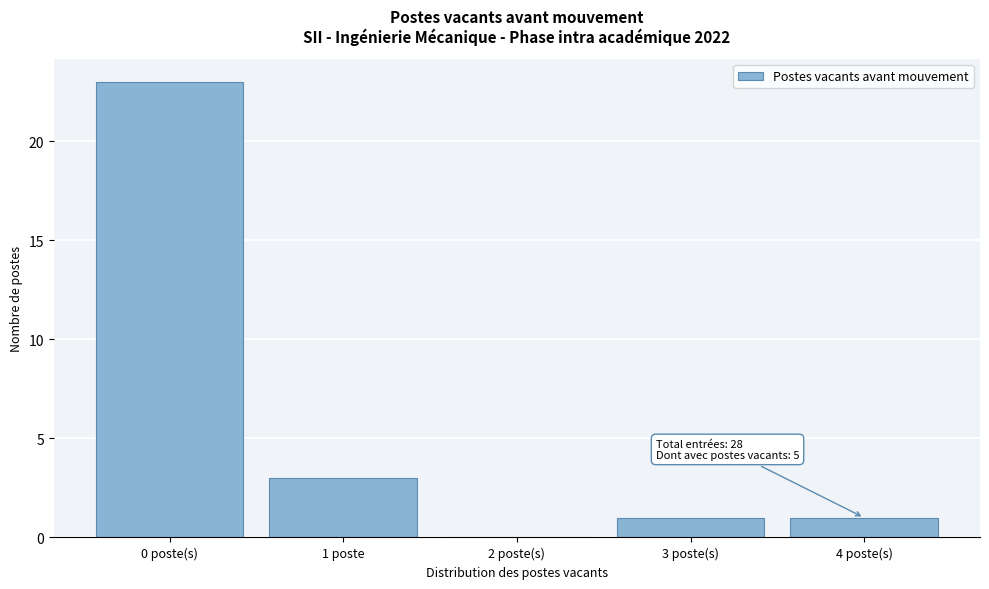

Reading left to right, extract all data points from this chart.

0 poste(s)=23	1 poste=3	2 poste(s)=0	3 poste(s)=1	4 poste(s)=1